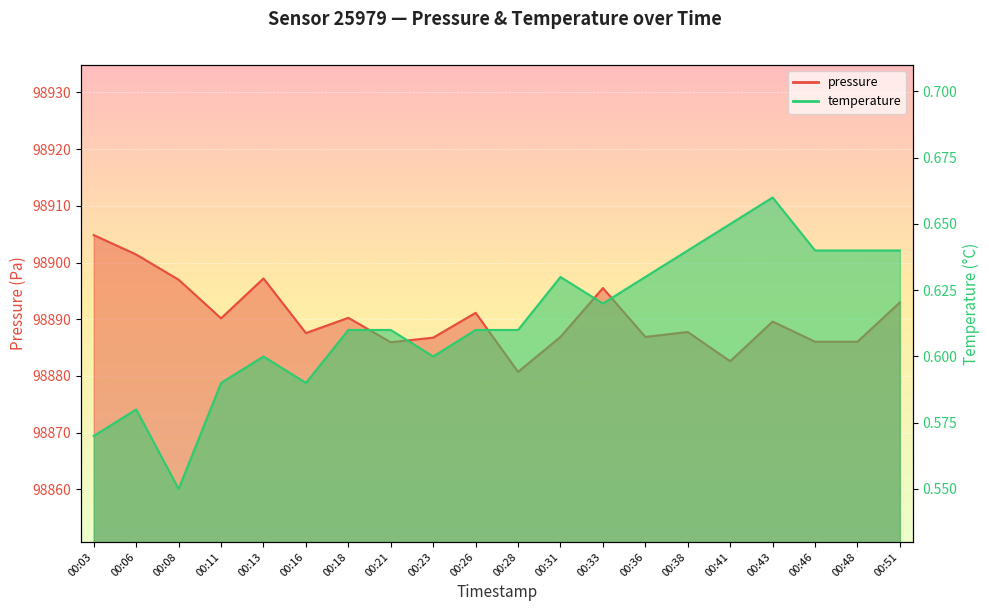

At which category does temperature reach its first local valley?

00:08